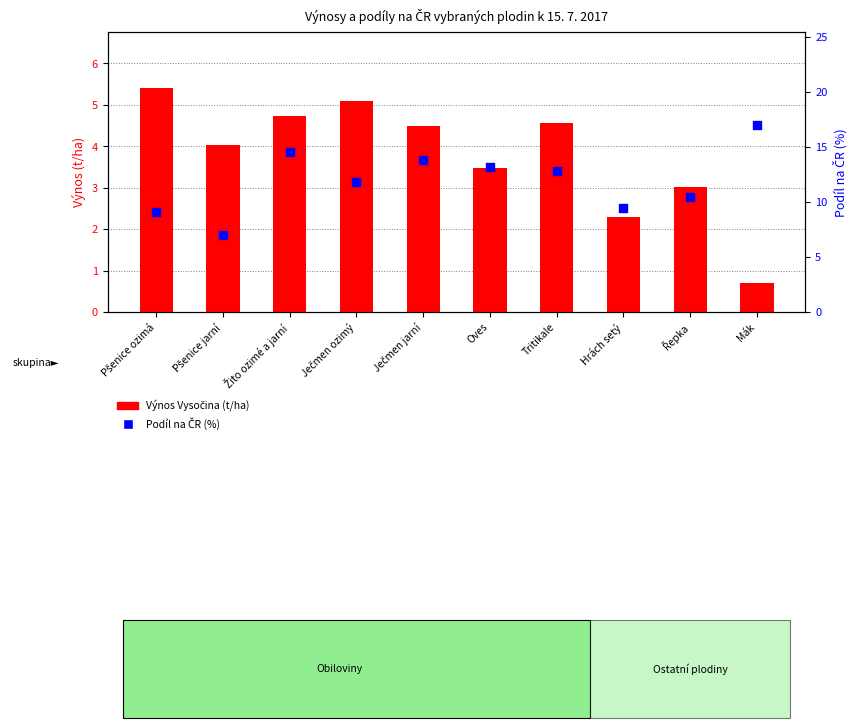

What are all the series names shown in the legend?

Výnos Vysočina (t/ha), Podíl na ČR (%)